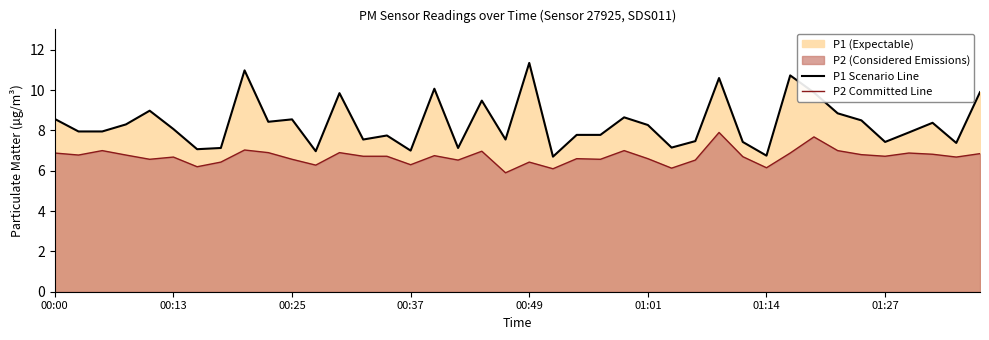

What is the difference between the second highest and minimum values in the P1 Scenario Line series?

4.3